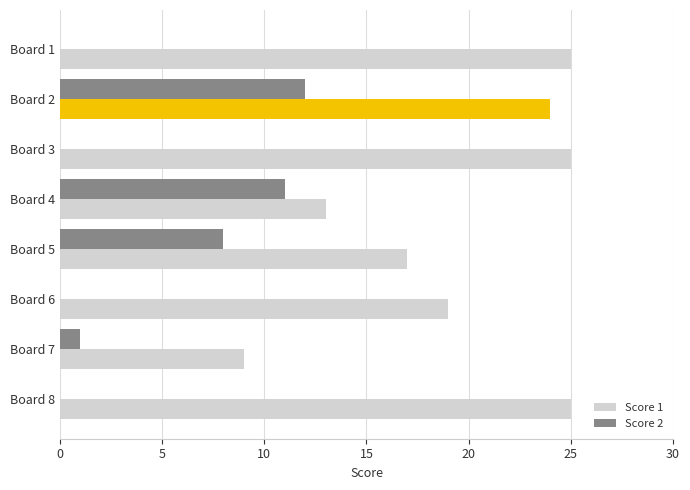

At which category is the sum across all series the highest?

Board 2